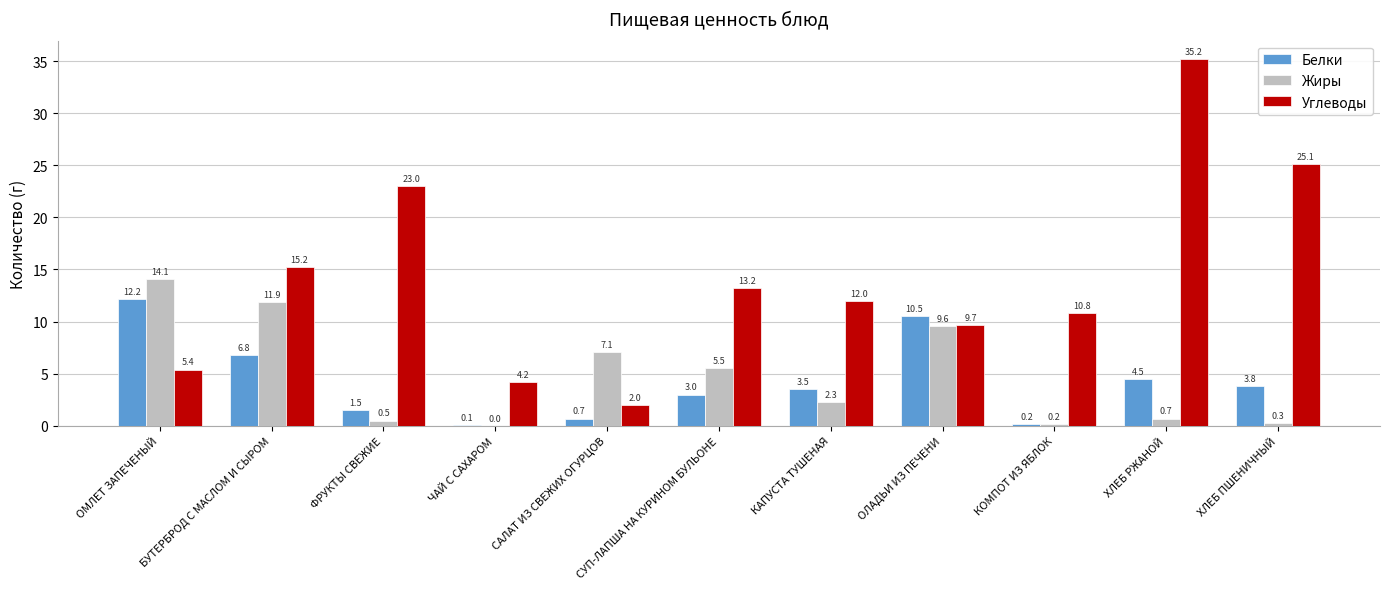

Which series has the largest total across all categories?

Углеводы